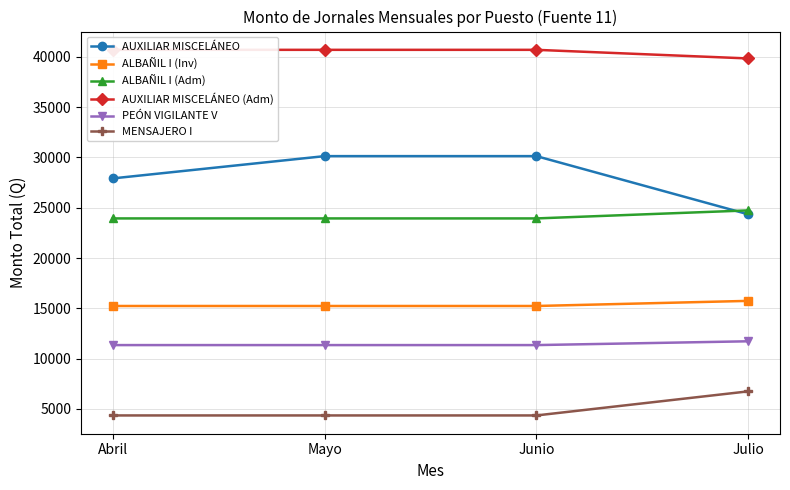

The AUXILIAR MISCELÁNEO (Adm) series shows 72871.6 at Junio. True or false?

False